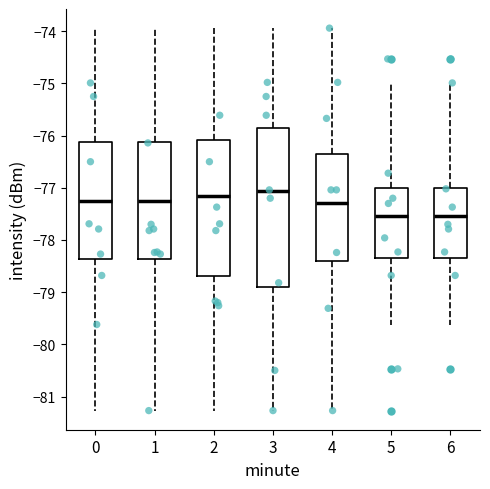

Reading left to right, transcribe this box plot: for each box, give where its median line is, the range the box spans, and where its two whiskers end, as read against the y-axis. The values are not printed on the chart, so give them approximately, as read against the axis.

0: median -77.2, box -78.4 to -76.1, whiskers -81.3 to -73.9
1: median -77.2, box -78.4 to -76.1, whiskers -81.3 to -73.9
2: median -77.1, box -78.7 to -76.1, whiskers -81.3 to -73.9
3: median -77.1, box -78.9 to -75.9, whiskers -81.3 to -73.9
4: median -77.3, box -78.4 to -76.4, whiskers -81.3 to -73.9
5: median -77.5, box -78.3 to -77.0, whiskers -79.6 to -75.0
6: median -77.5, box -78.3 to -77.0, whiskers -79.6 to -75.0